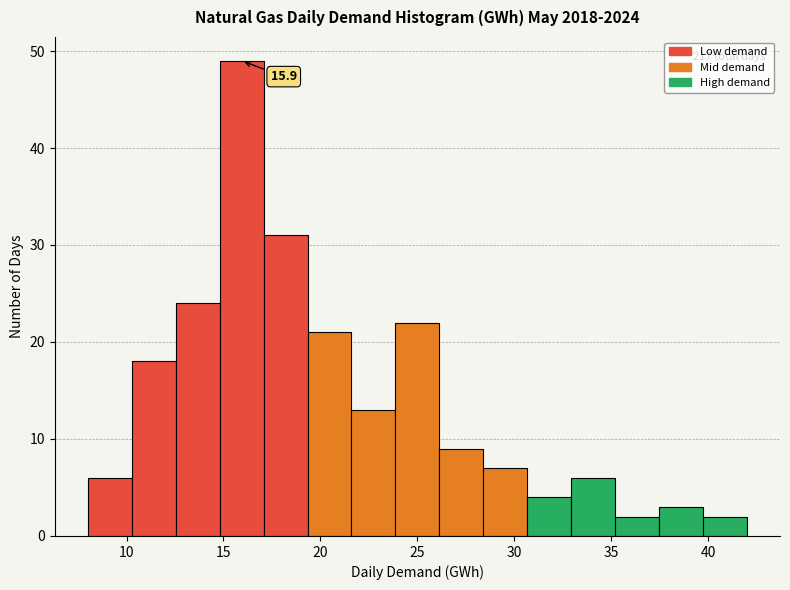

Which range on the x-axis has the tallest bar?

15.0 to 17.0